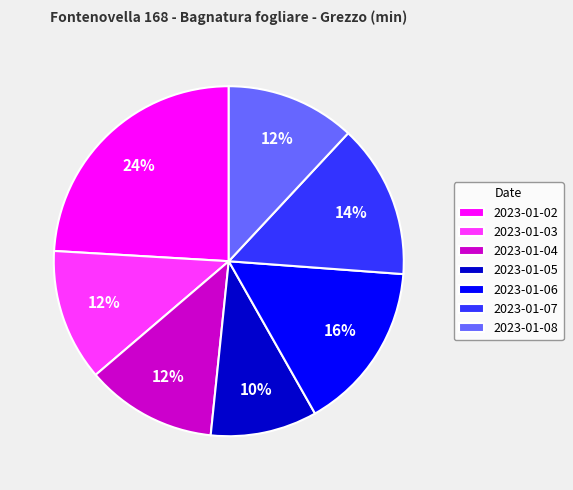

Between 2023-01-06 and 2023-01-08, which is larger?

2023-01-06